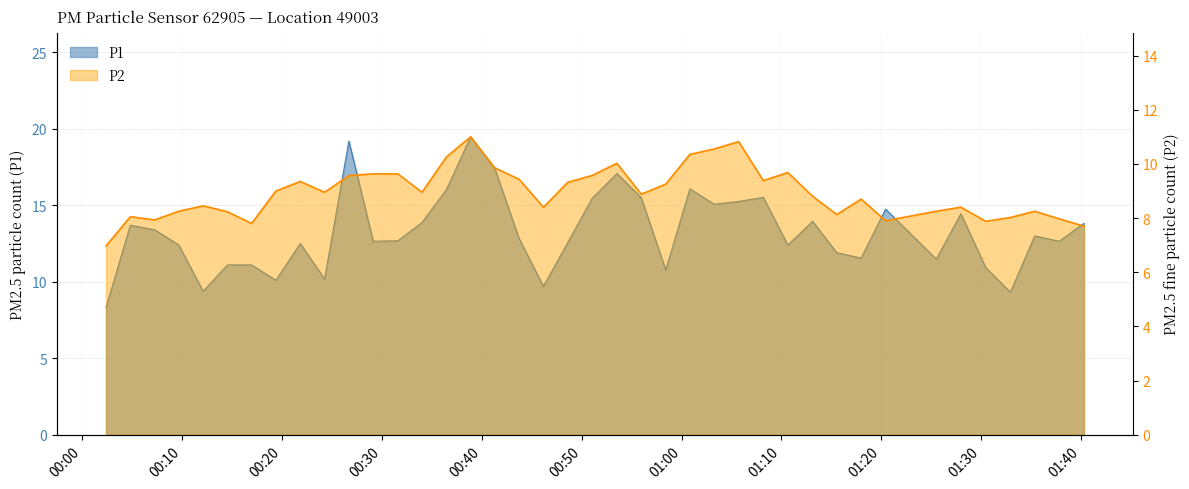

True or false: P1 has more than 1 points higher than both neighbors.

True